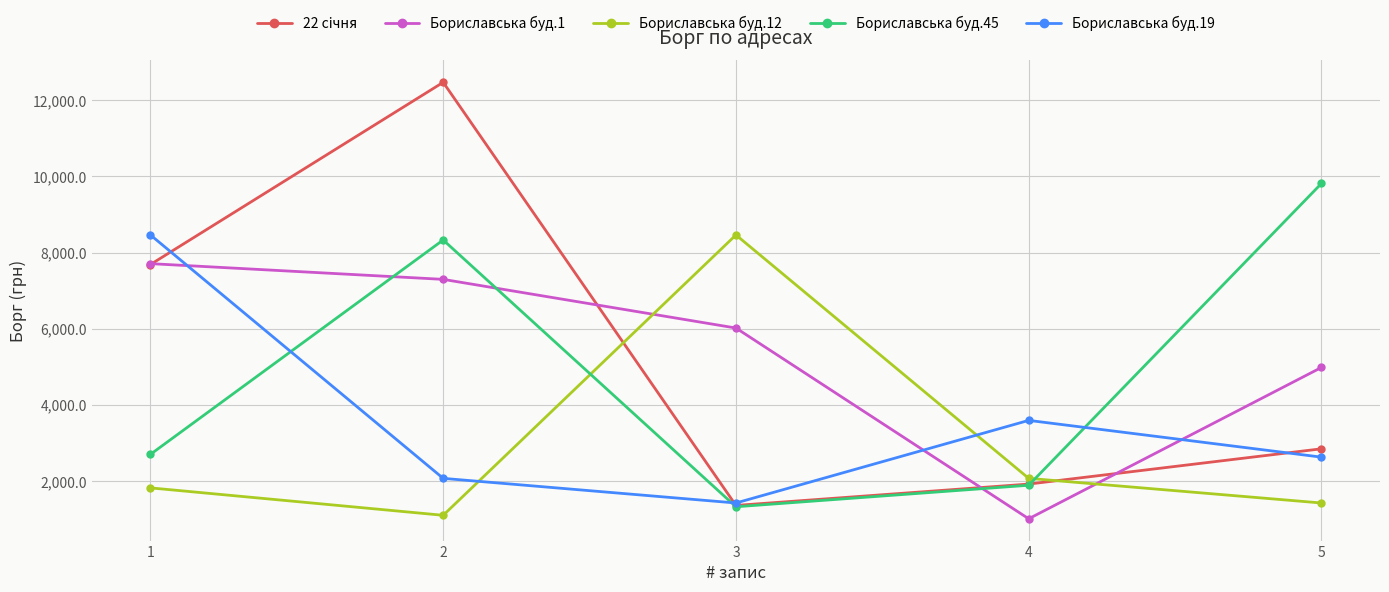

Rank the categories by Бориславська буд.19 value from highest to lowest.

1, 4, 5, 2, 3